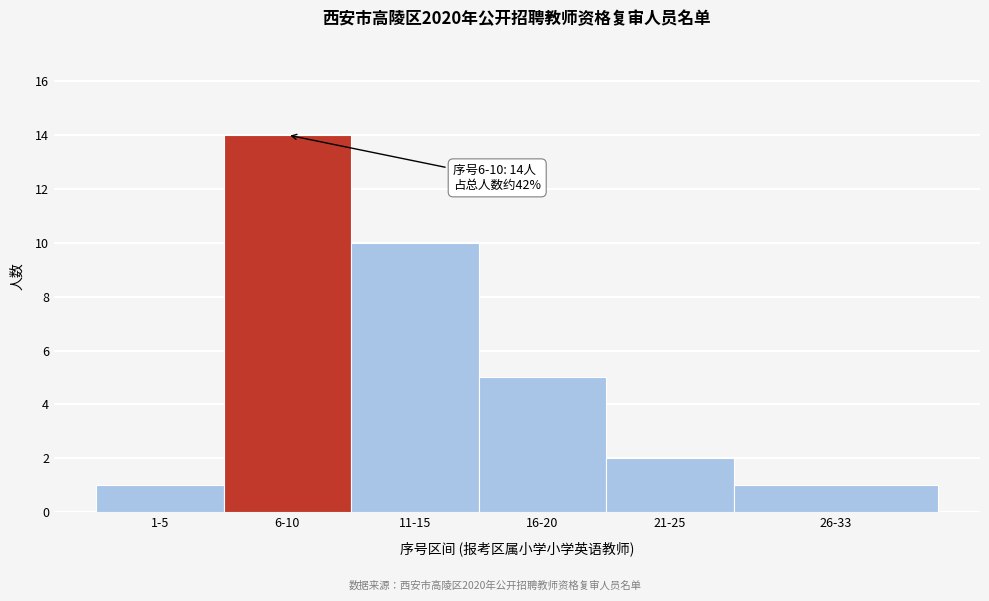

Reading left to right, list all the values displayed in this chart.

1	14	10	5	2	1